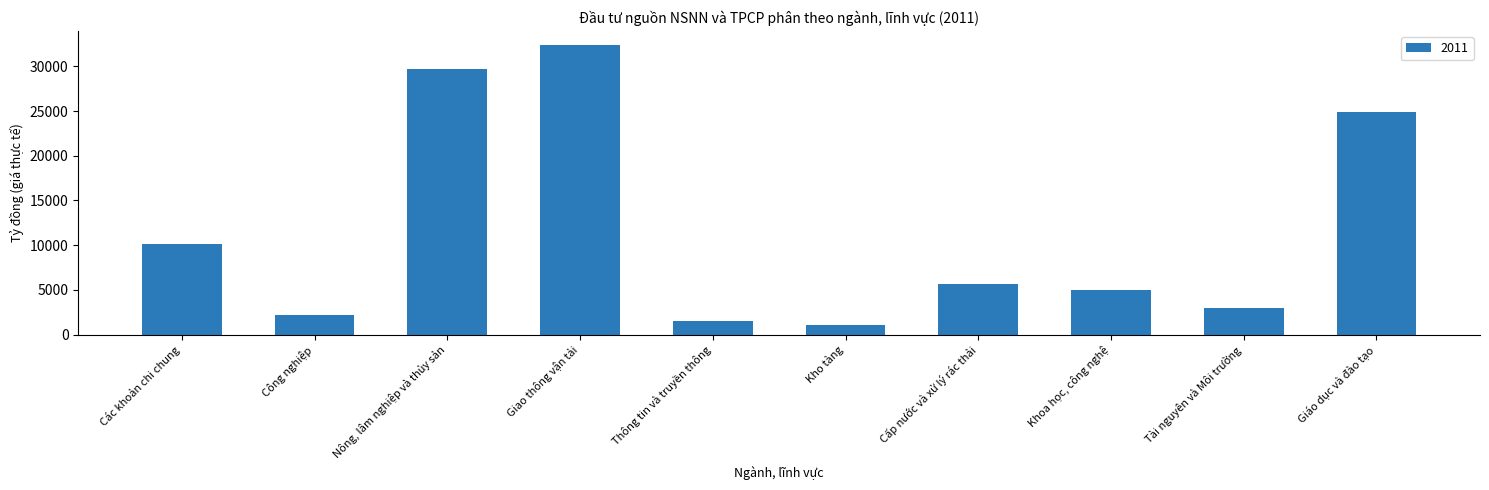

At which category does the chart reach its peak across all series?

Giao thông vận tải